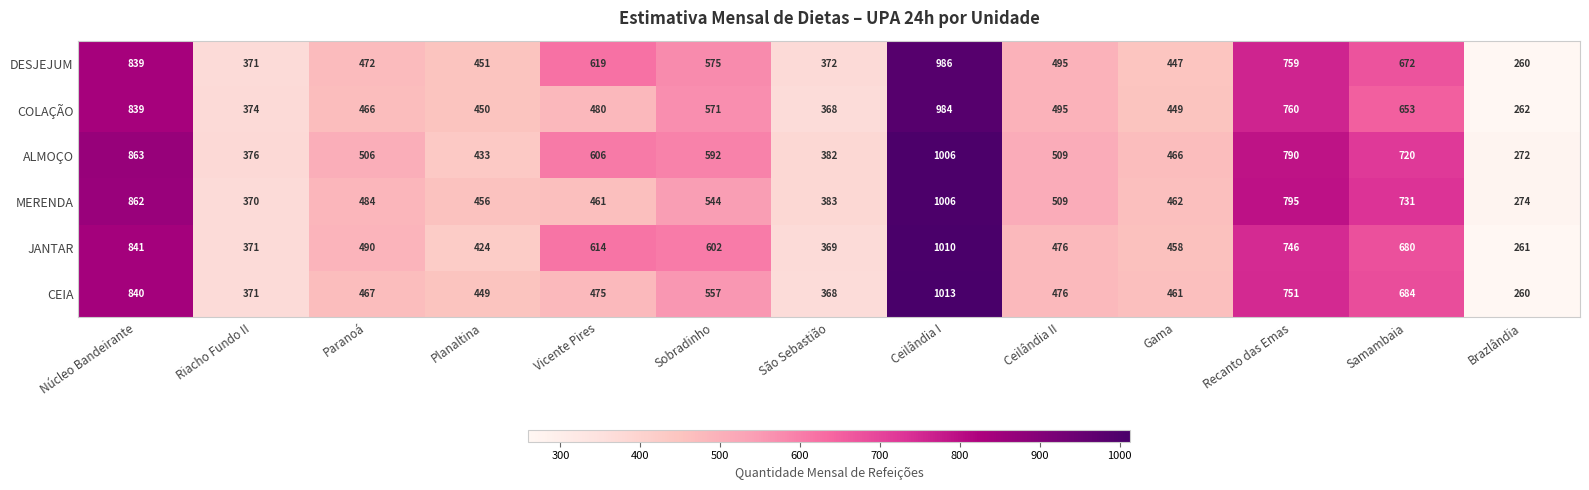

True or false: JANTAR has a value of 371 at Riacho Fundo II.

True